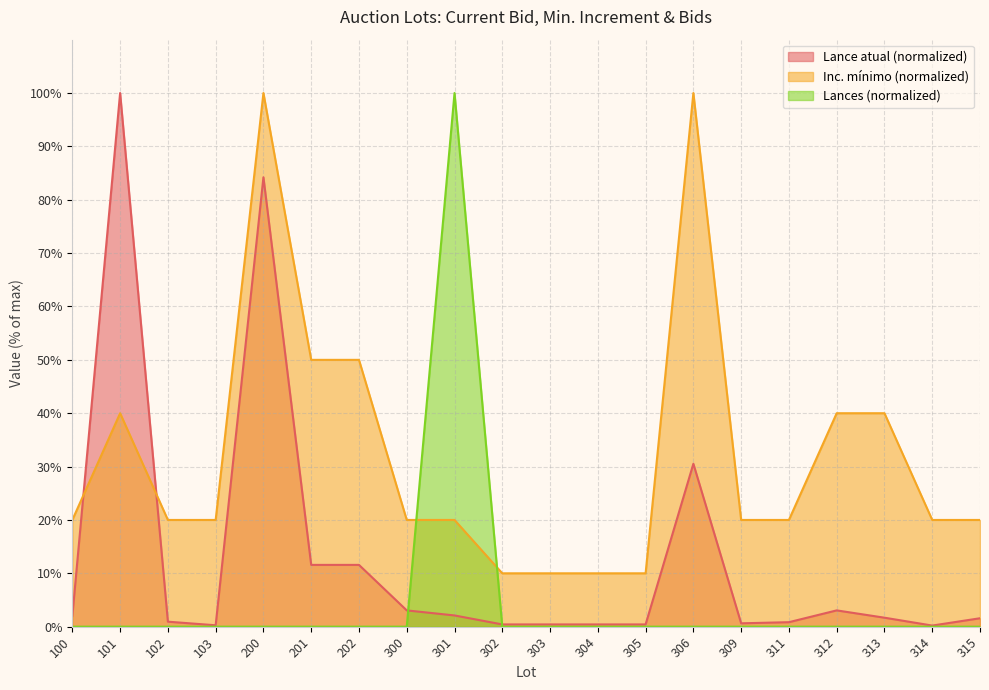

Reading left to right, extract all data points from this chart.

Lance atual: 100=2.0	101=100.0	102=0.9	103=0.3	200=84.2	201=11.6	202=11.6	300=3.1	301=2.1	302=0.4	303=0.4	304=0.4	305=0.4	306=30.5	309=0.6	311=0.8	312=3.1	313=1.7	314=0.2	315=1.6
Inc. mínimo: 100=20.0	101=40.0	102=20.0	103=20.0	200=100.0	201=50.0	202=50.0	300=20.0	301=20.0	302=10.0	303=10.0	304=10.0	305=10.0	306=100.0	309=20.0	311=20.0	312=40.0	313=40.0	314=20.0	315=20.0
Lances: 100=0.0	101=0.0	102=0.0	103=0.0	200=0.0	201=0.0	202=0.0	300=0.0	301=100.0	302=0.0	303=0.0	304=0.0	305=0.0	306=0.0	309=0.0	311=0.0	312=0.0	313=0.0	314=0.0	315=0.0